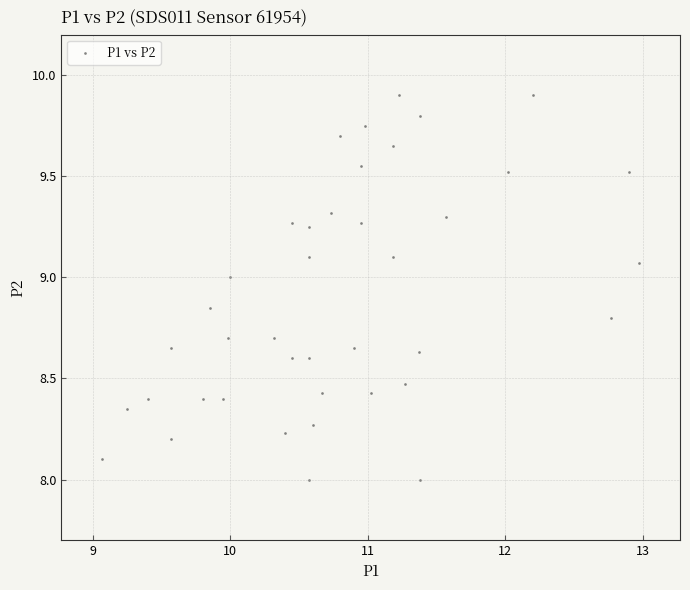

What is the range of X values (max minus min)?

3.9